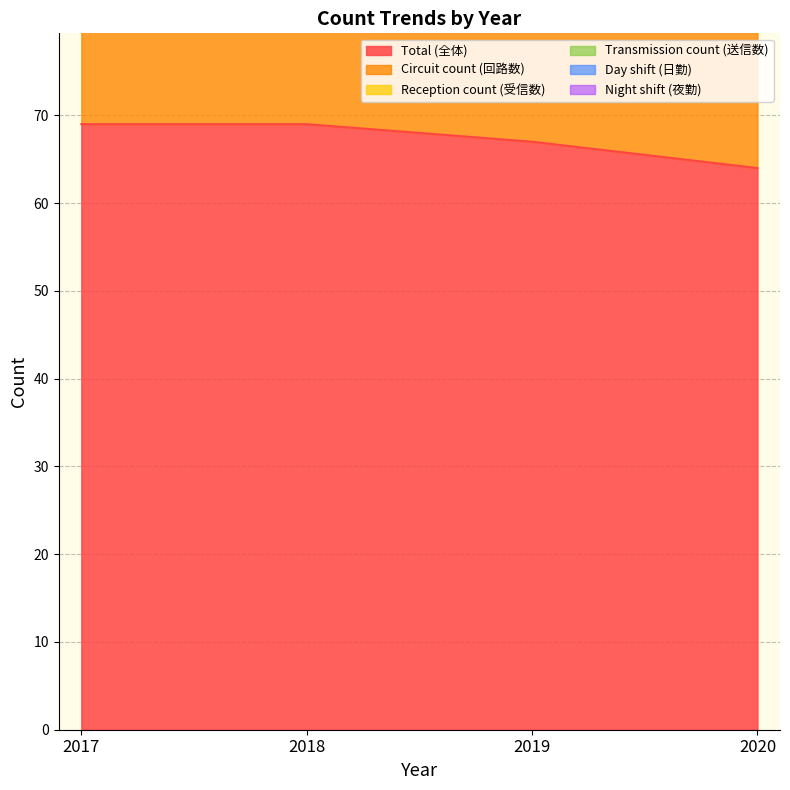

True or false: Circuit count (回路数) and Reception count (受信数) cross at least once.

False